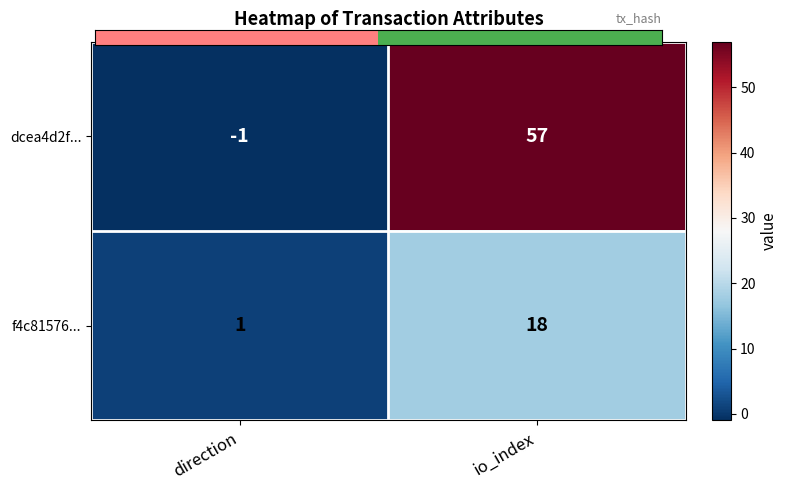

Where is f4c81576... nearest to the value 9?

direction